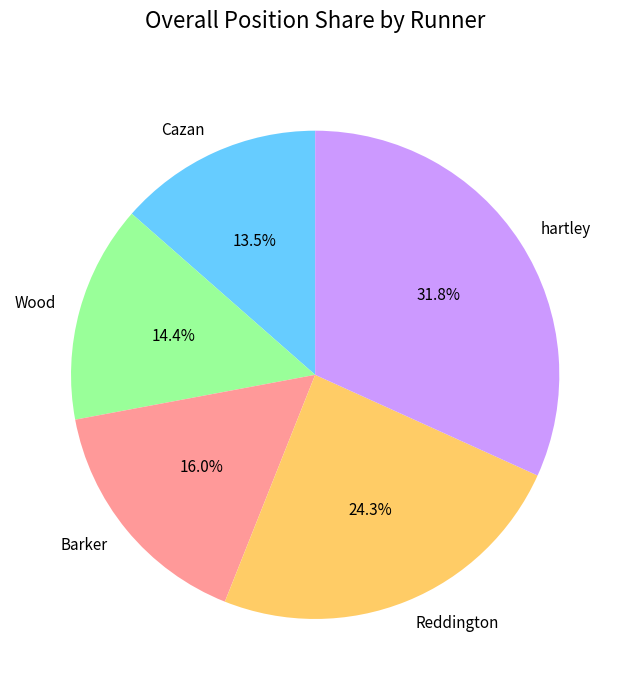

Combined, do Barker and hartley account for over 50%?

No